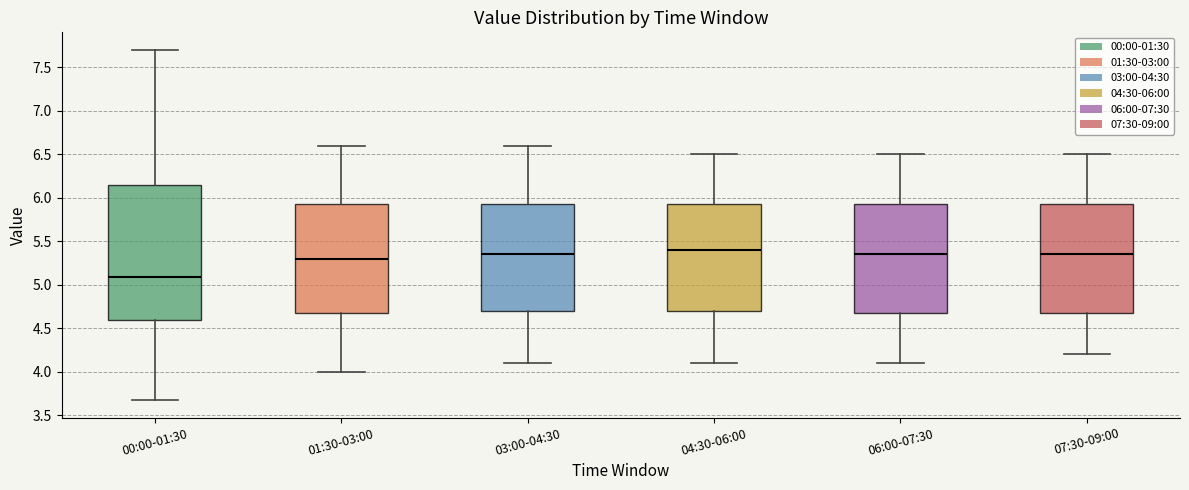

Which box's median line is the lowest?

00:00-01:30